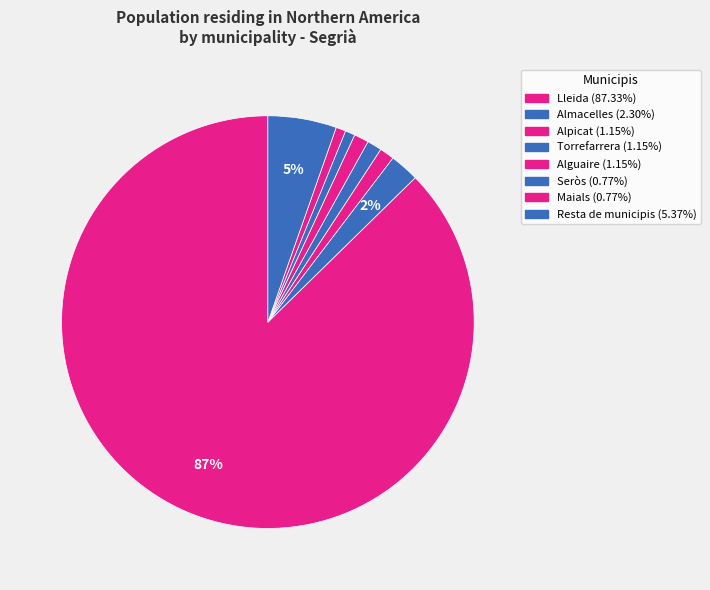

How many slices are in this pie chart?

8